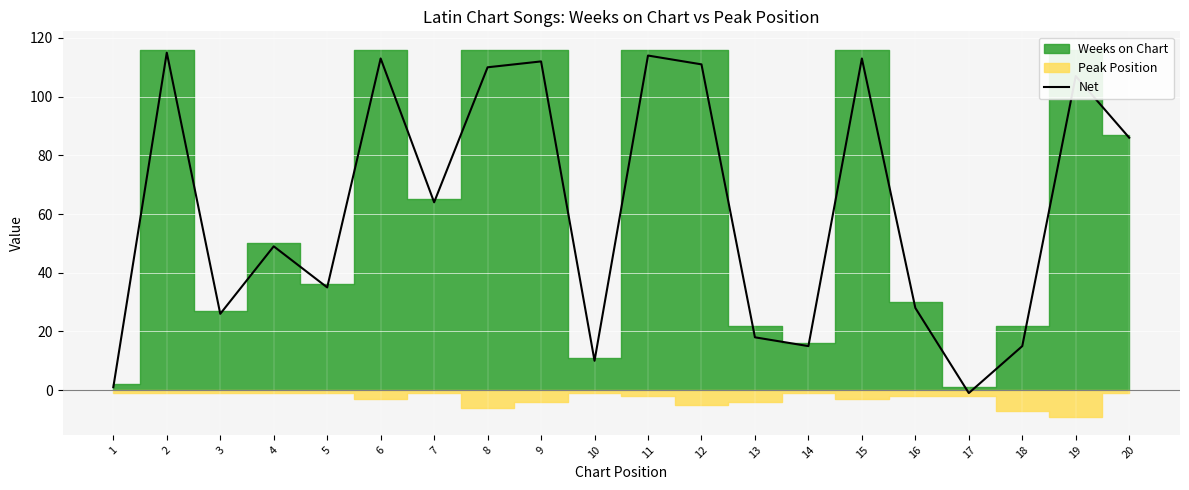

Reading right to left, transcribe all the data shown in this chart.

86	107	15	-1	28	113	15	18	111	114	10	112	110	64	113	35	49	26	115	1